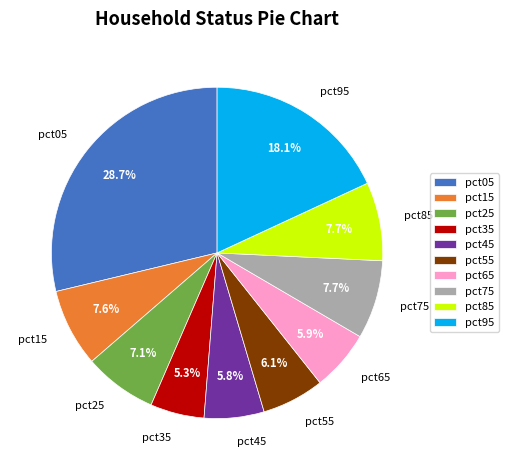

To the nearest percent, what portion does pct55 represent?

6%